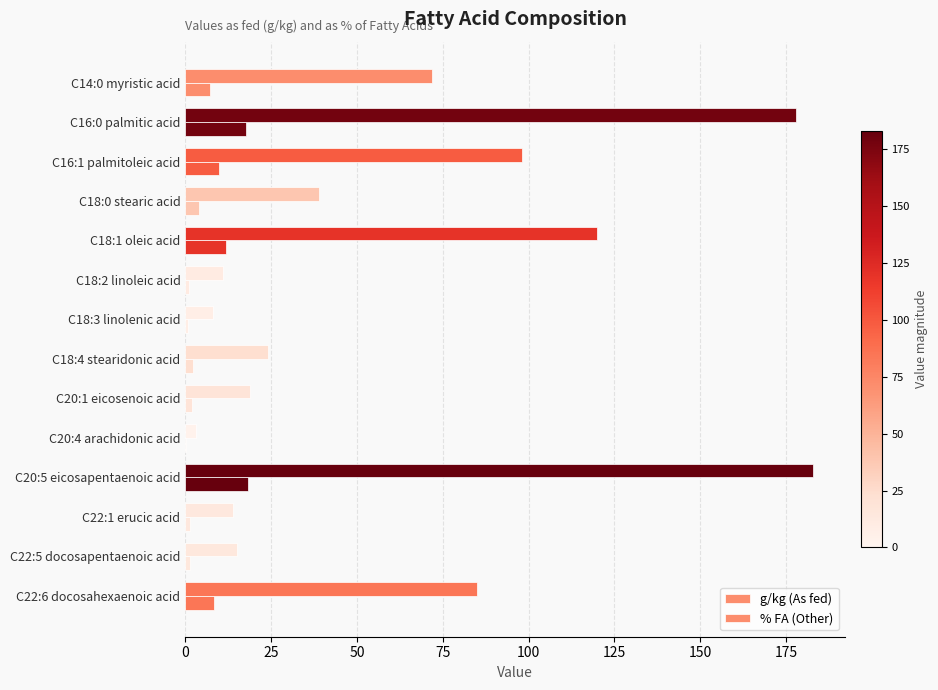

What is the difference between the maximum and minimum values in the g/kg (As fed) series?

180.0